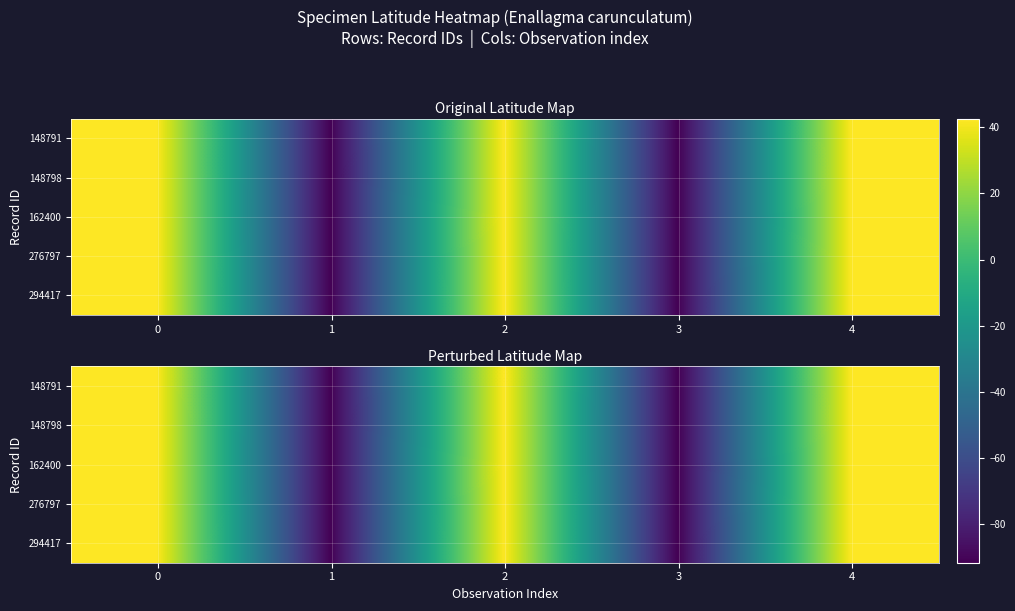

How many positive values does the 148791 series have?

3